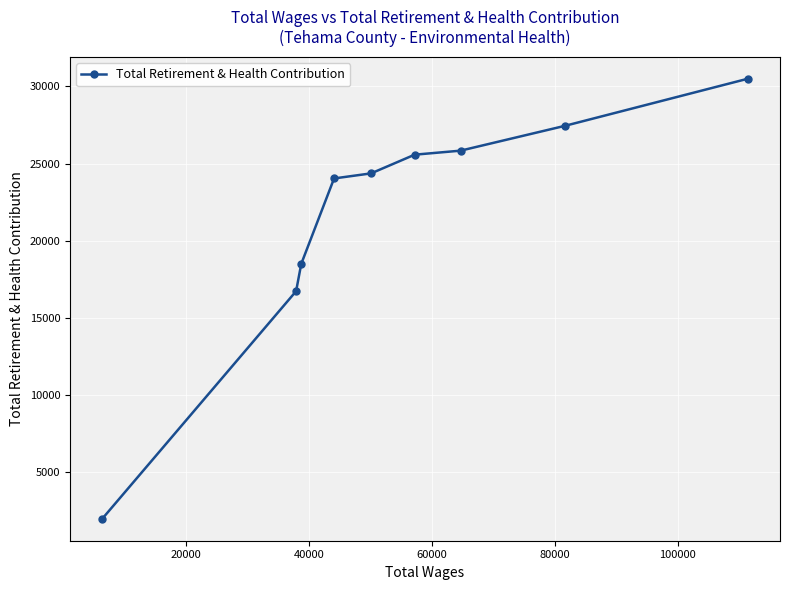

What is the difference between the second highest and second lowest values?

10711